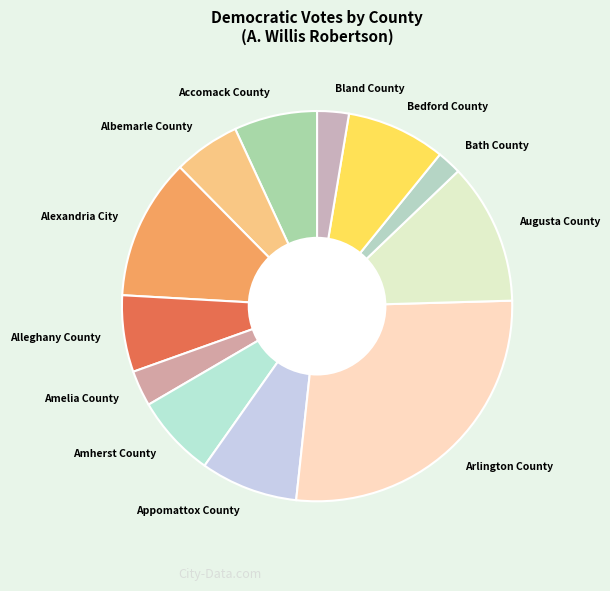

Is the sum of Appomattox County and Alexandria City greater than half?

No